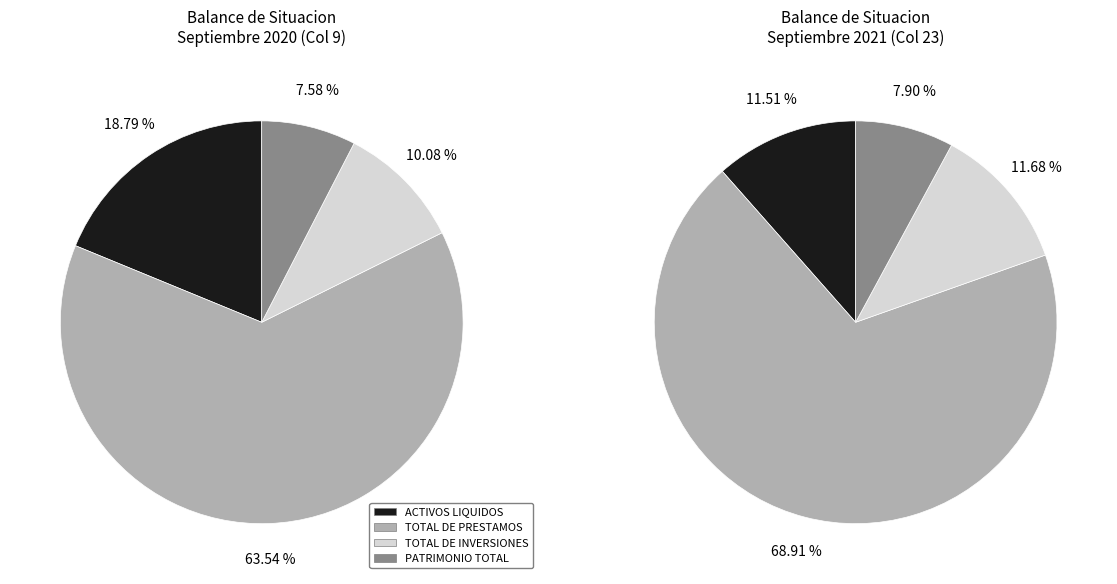

What portion of the pie excludes ACTIVOS LIQUIDOS?

81.2%